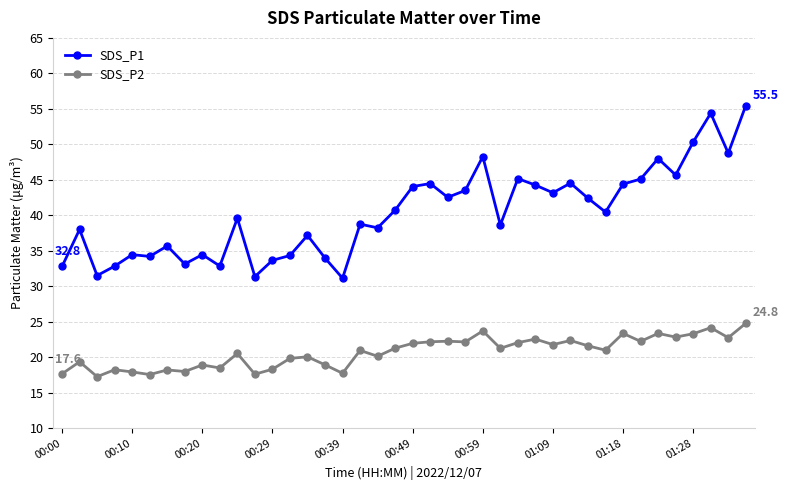

What is the maximum value shown in the chart?

55.5